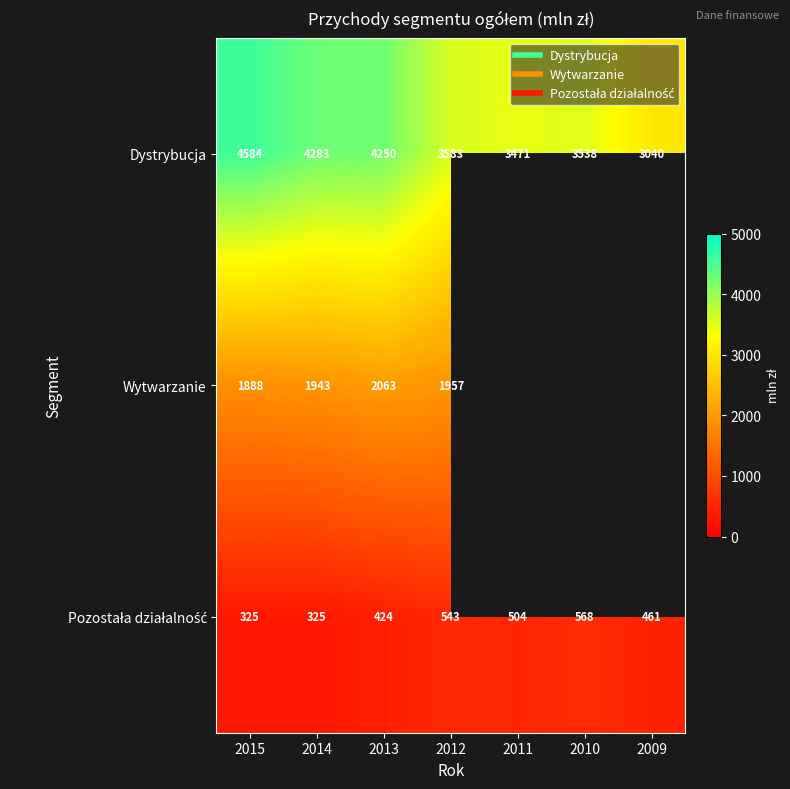

Where is Wytwarzanie nearest to the value 1975?

2012